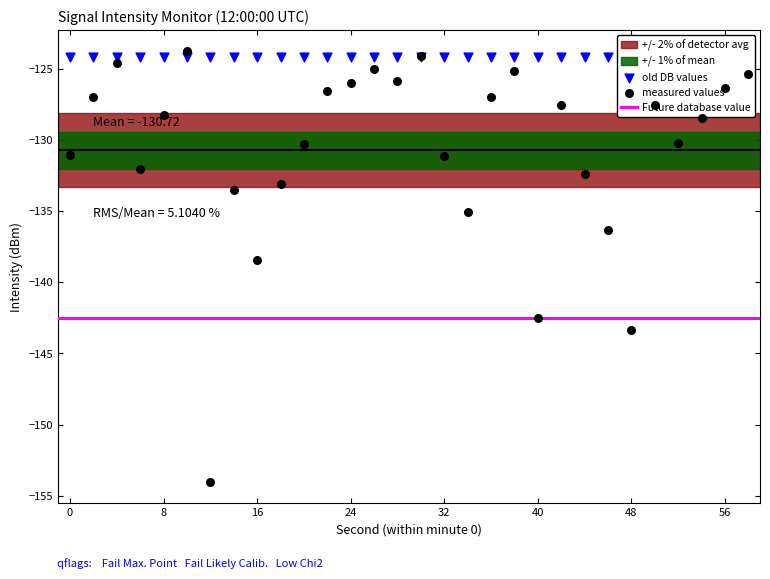

Between 18 and 26, which is larger?

26